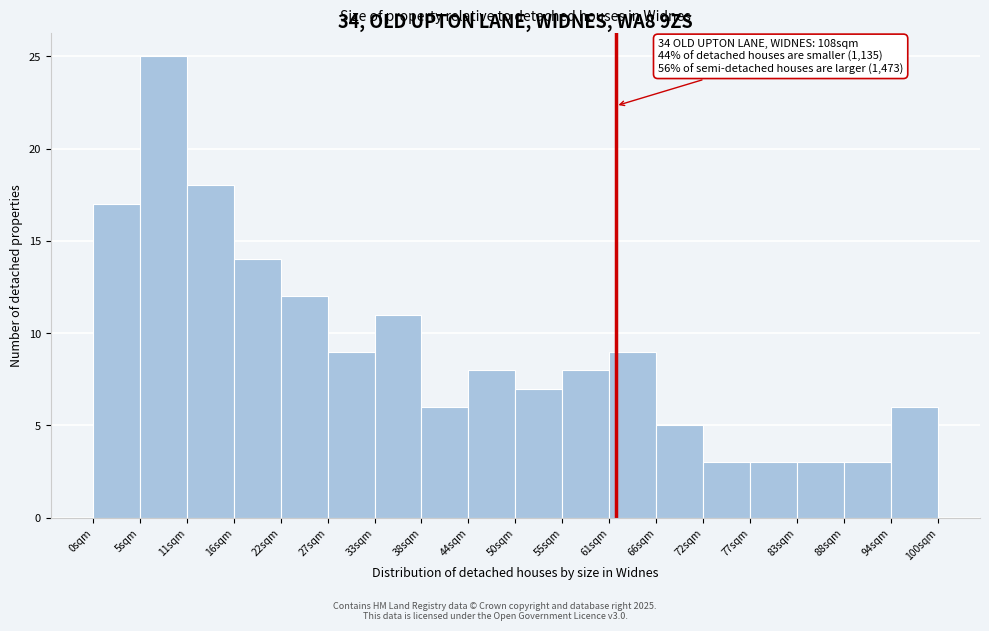

Which range on the x-axis has the tallest bar?

6 to 11